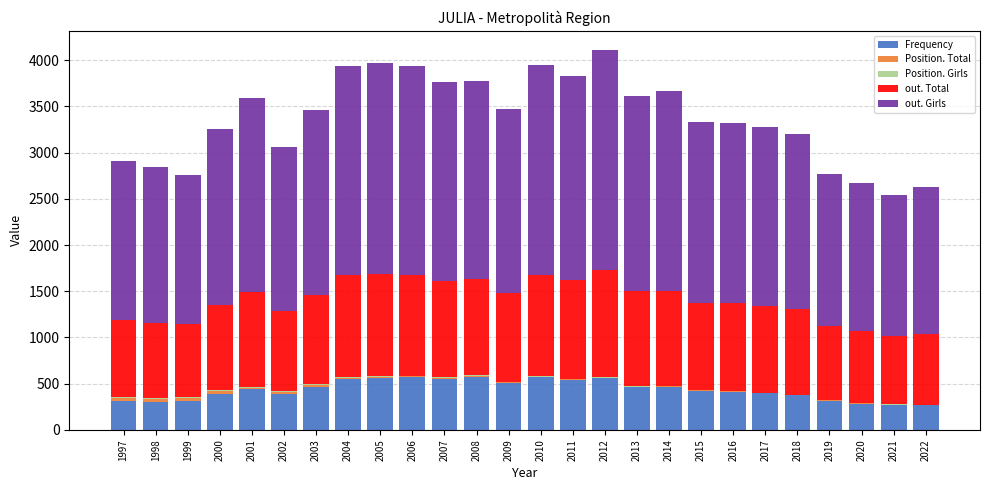

The value of Frequency at 2002 is 391. True or false?

True